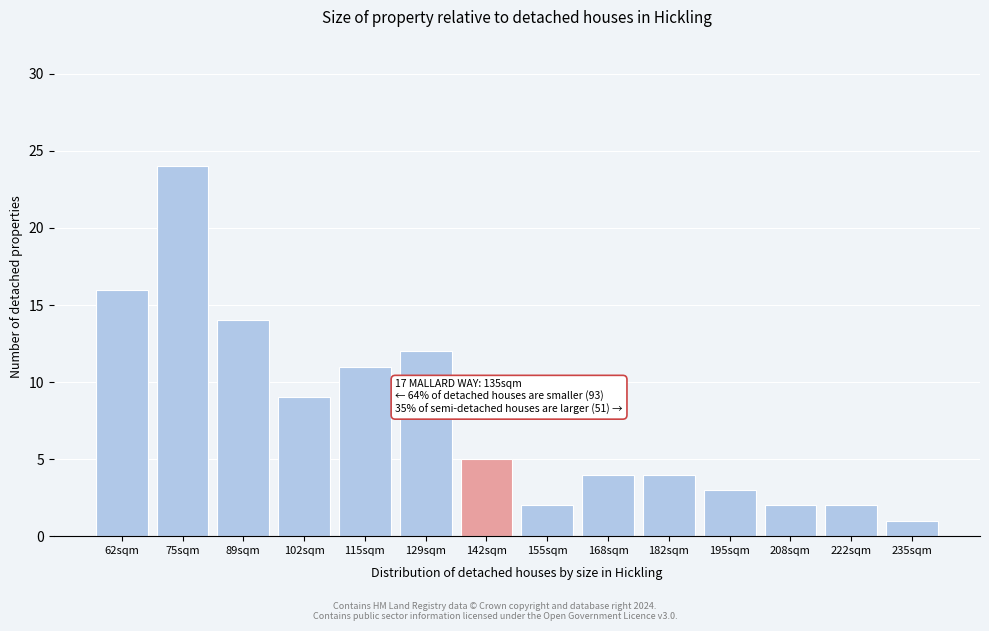

Reading right to left, what are all the values shown in this chart?

1	2	2	3	4	4	2	5	12	11	9	14	24	16